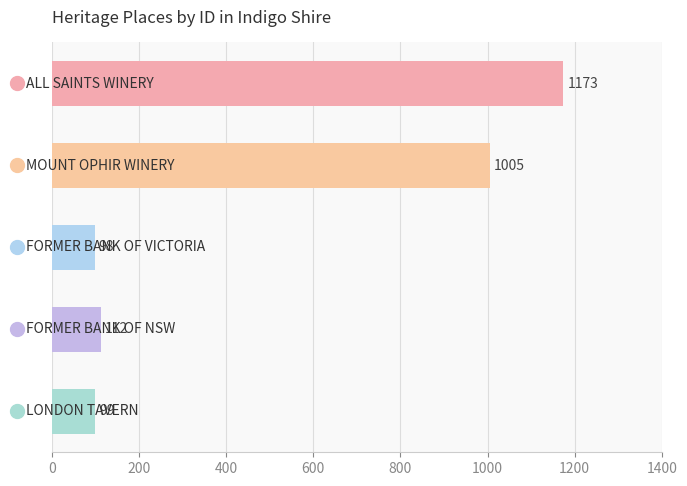

What is the value of the 3rd bar from the top?

98